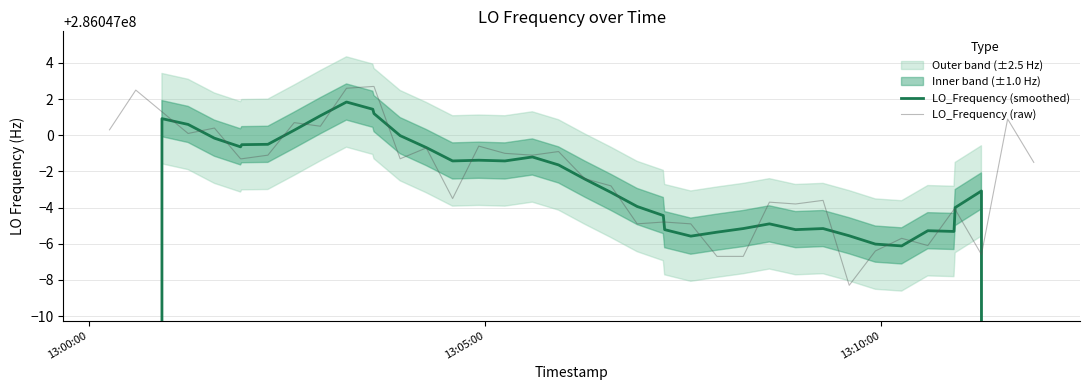

What is the sum of all LO_Frequency (smoothed) values?

11098623509.8